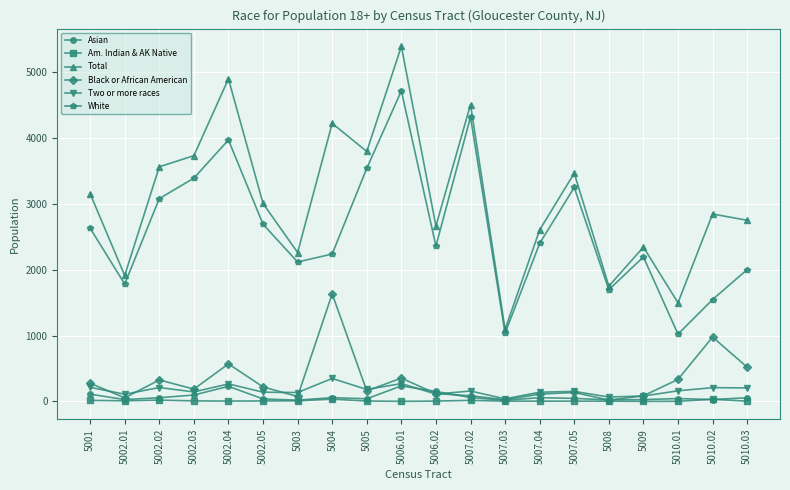

The Asian series shows 27 at 5009. True or false?

True